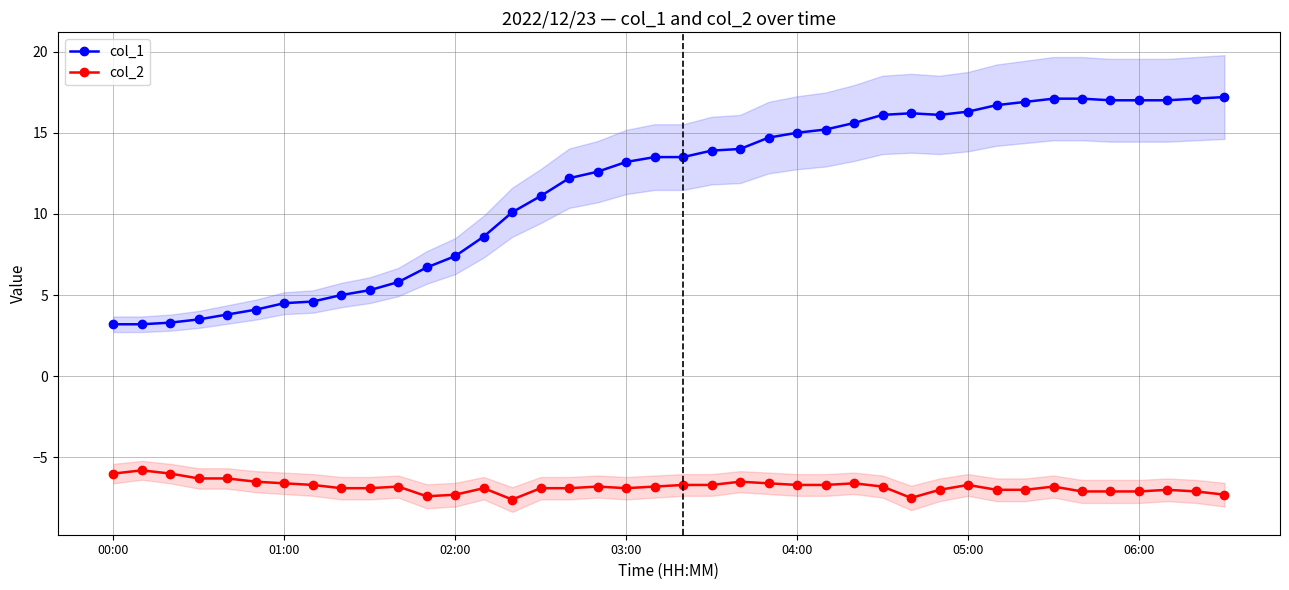

Which category has the highest value across all series?

39